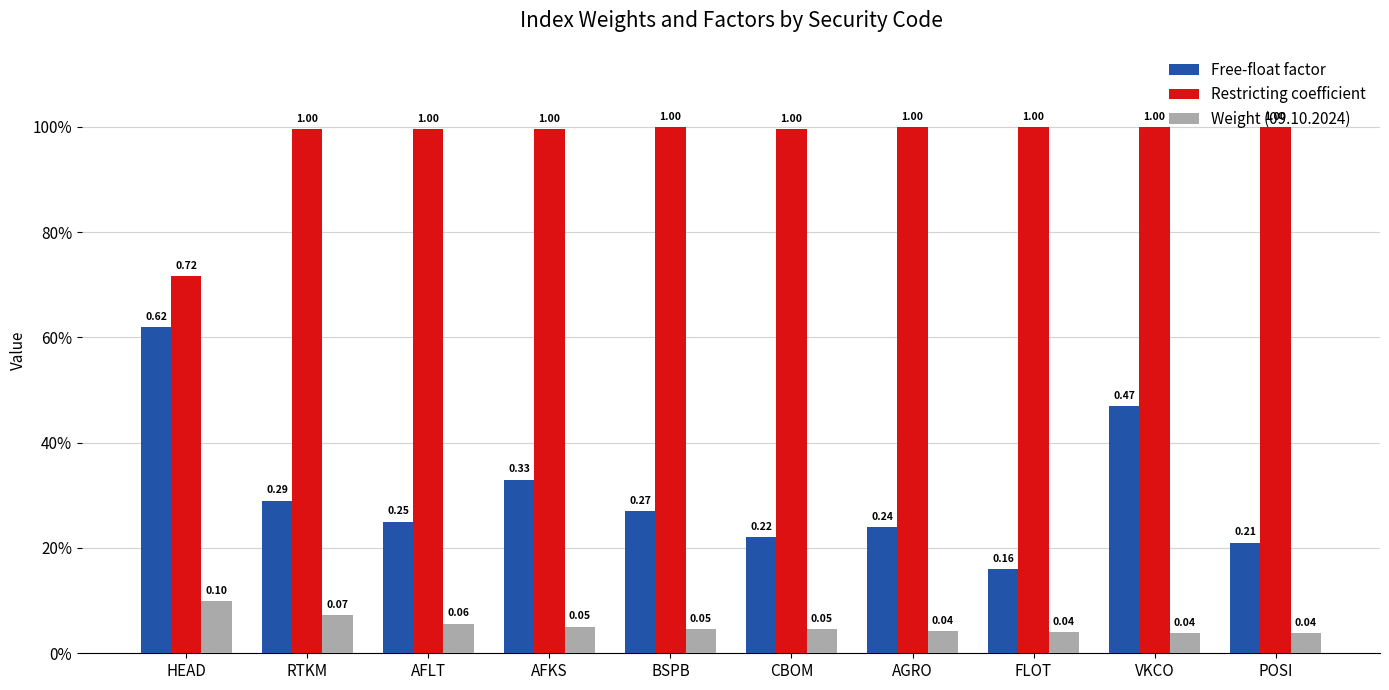

Between AFKS and VKCO, which series saw the biggest shift?

Free-float factor